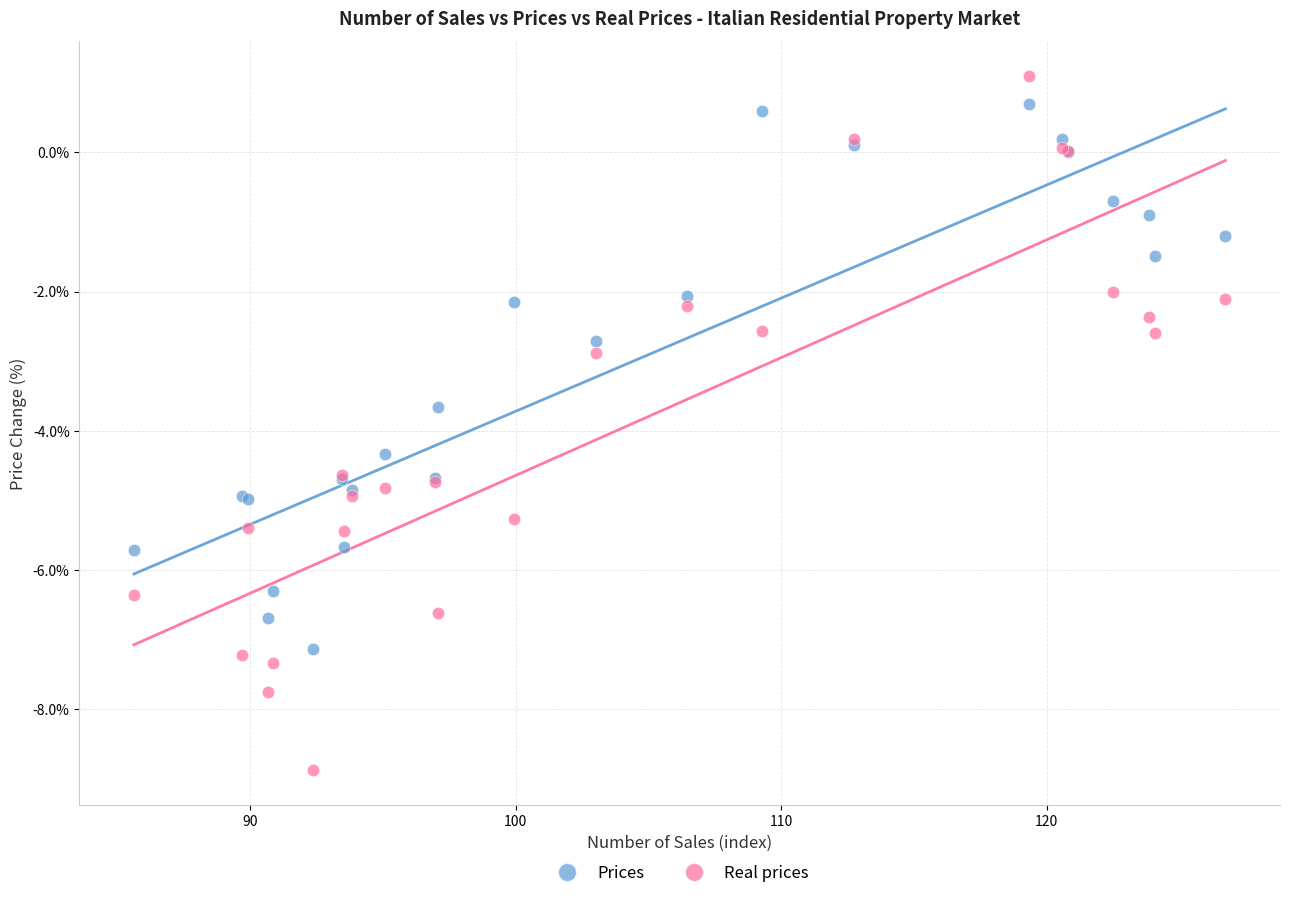

Which series contains the lowest Y value?

Real prices